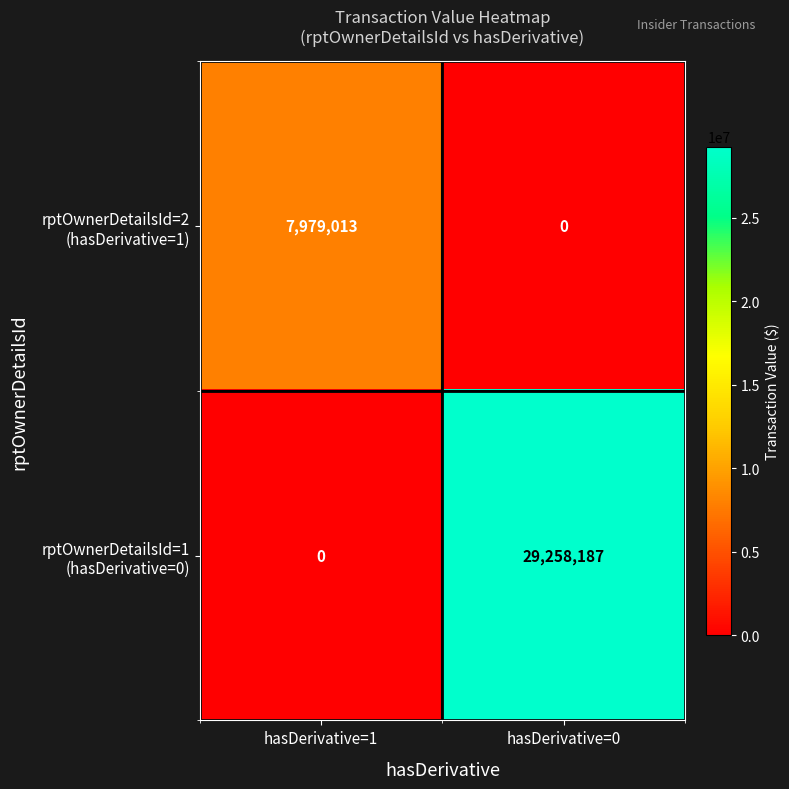

At which category is the sum across all series the highest?

hasDerivative=0